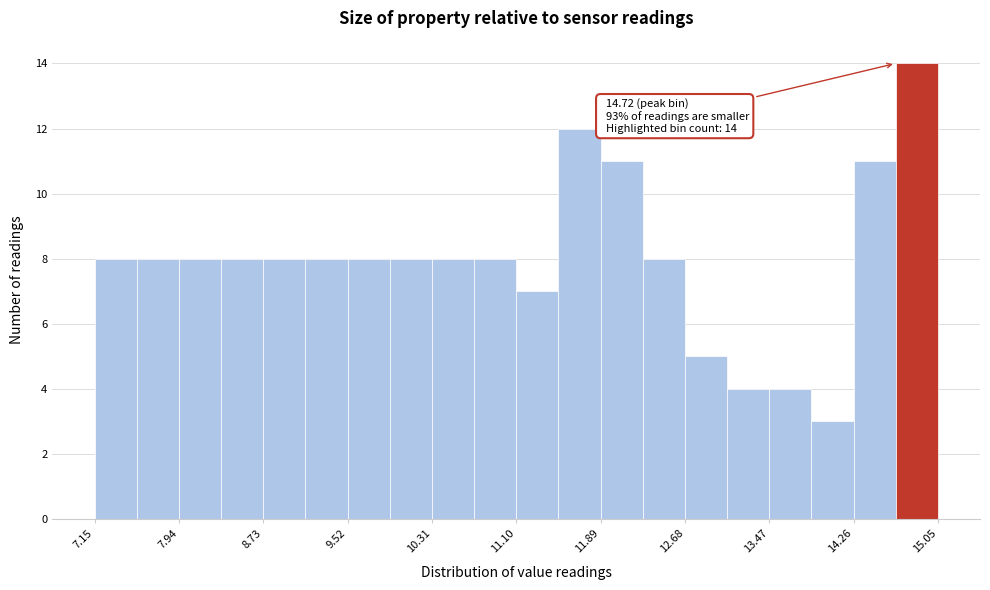

Read against the x-axis, roughly where is the centre of the tallest bar?

14.9